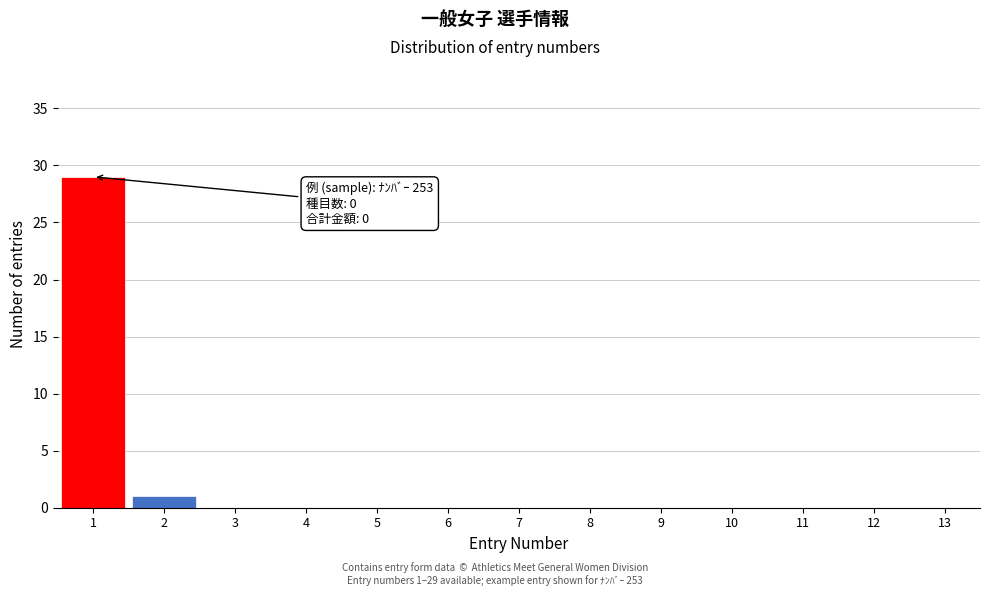

What is the sum of all values?

30